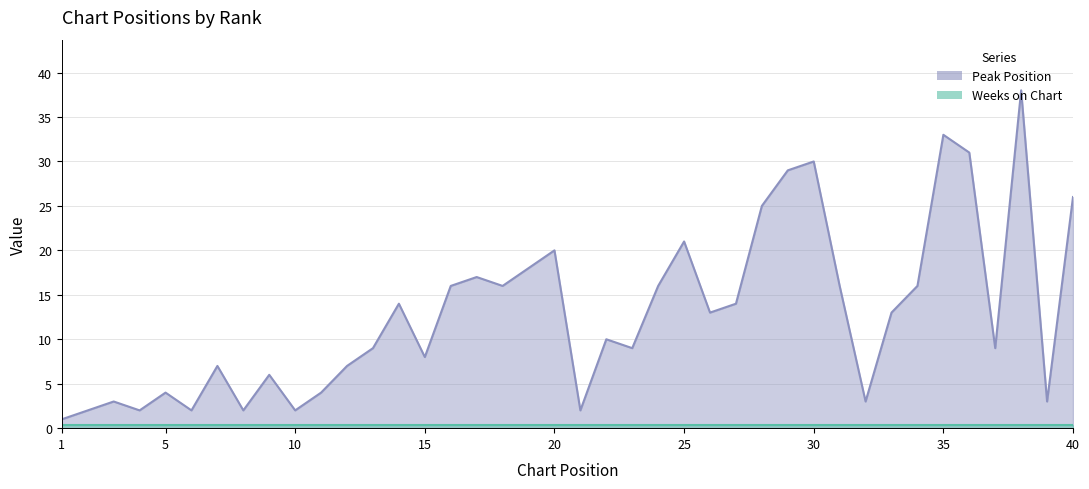

What is the difference between the second highest and second lowest values?

31